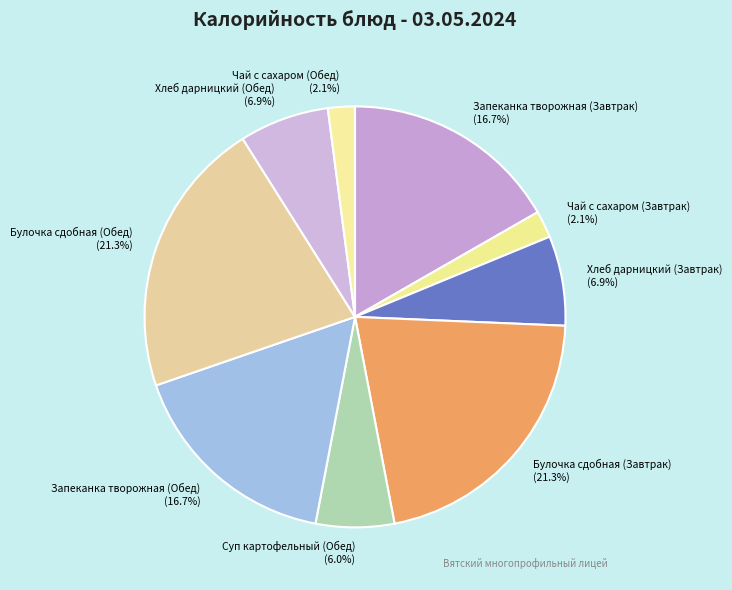

Does Запеканка творожная (Завтрак) represent more than half of the total?

No